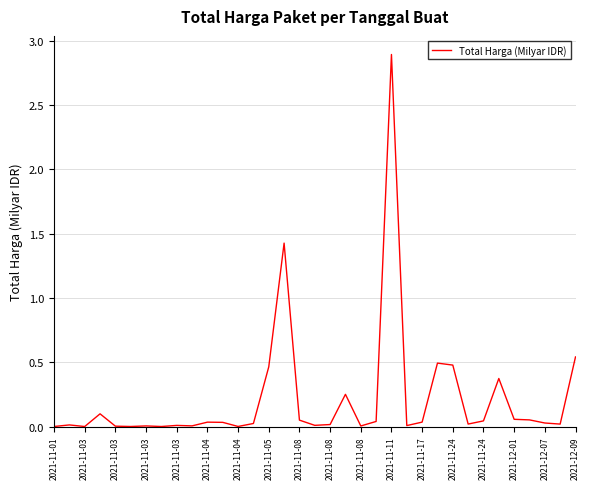

What is the greatest value displayed?

2.9